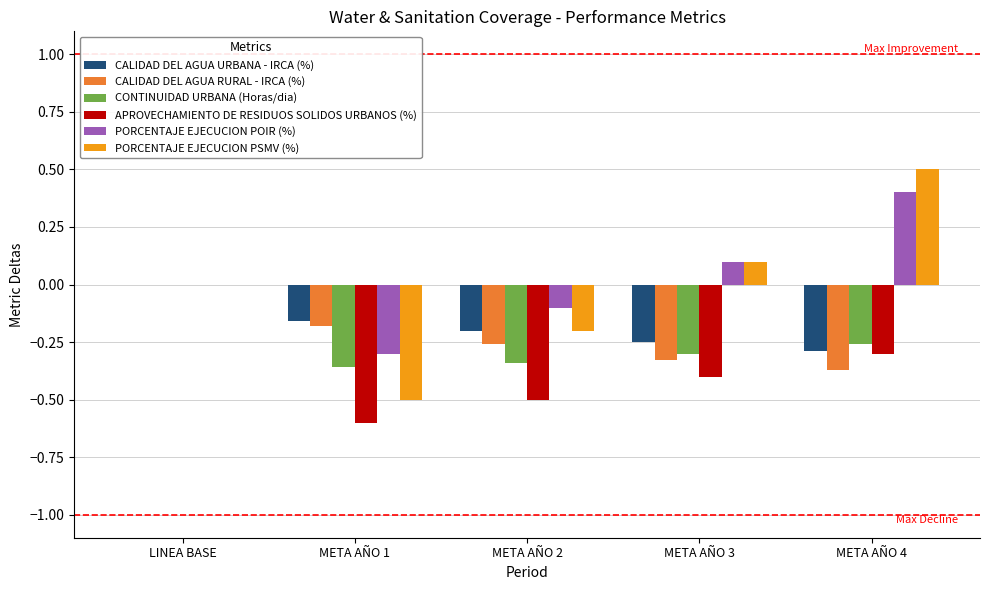

What is the sum of all CONTINUIDAD URBANA (Horas/dia) values?

-1.3